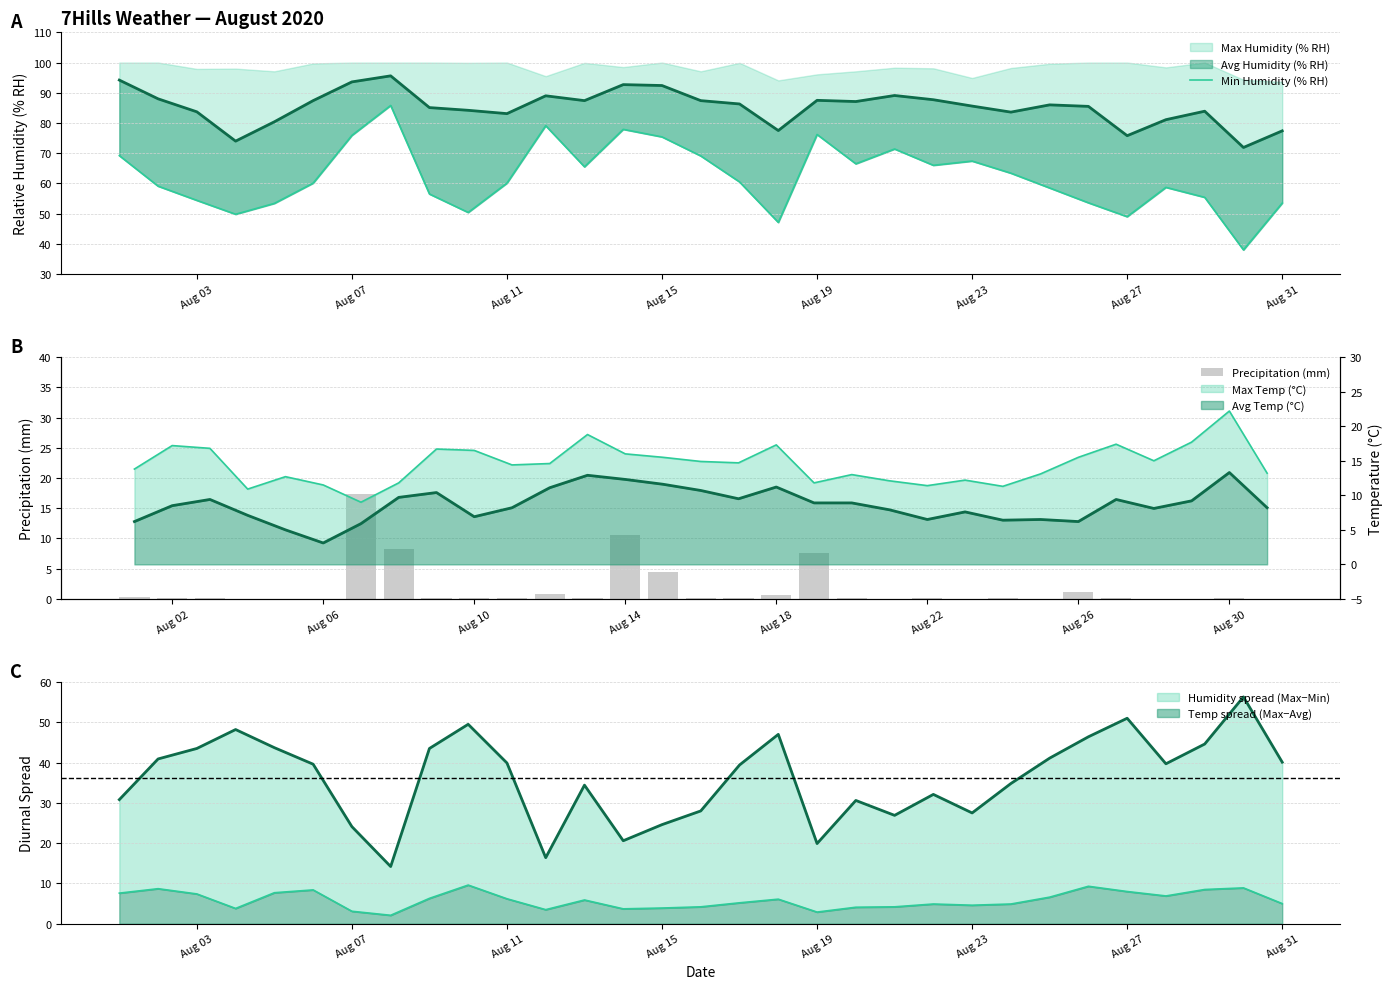

What is the difference between the second highest and minimum values in the Min Humidity (% RH) series?

41.1